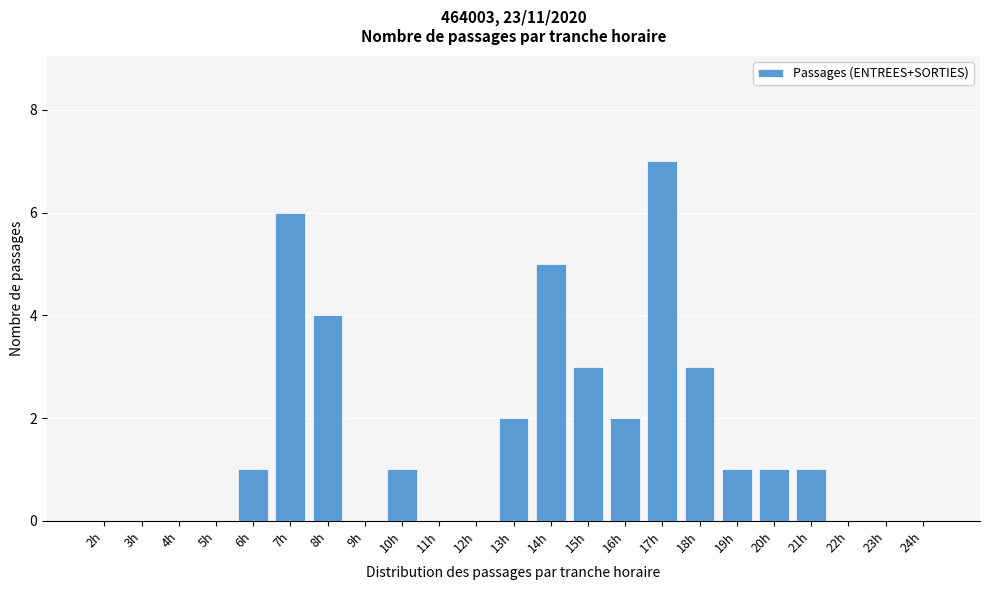

Reading right to left, list all the values displayed in this chart.

24h=0	23h=0	22h=0	21h=1	20h=1	19h=1	18h=3	17h=7	16h=2	15h=3	14h=5	13h=2	12h=0	11h=0	10h=1	9h=0	8h=4	7h=6	6h=1	5h=0	4h=0	3h=0	2h=0